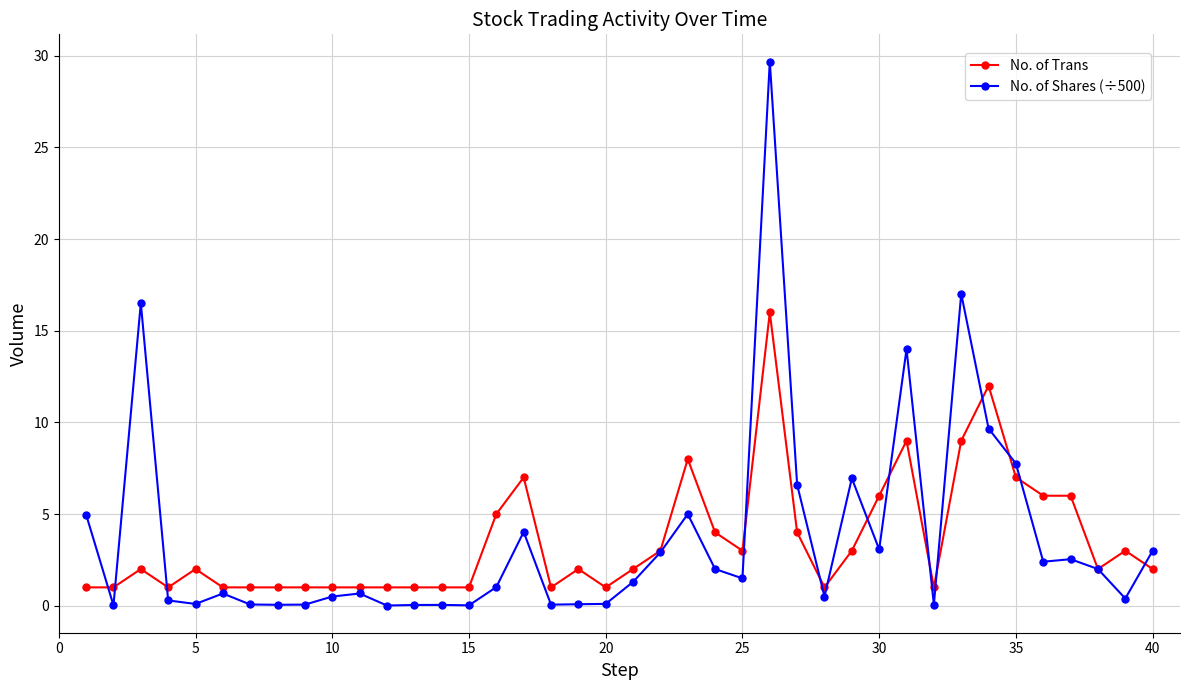

True or false: No. of Trans has more than 2 points higher than both neighbors.

True